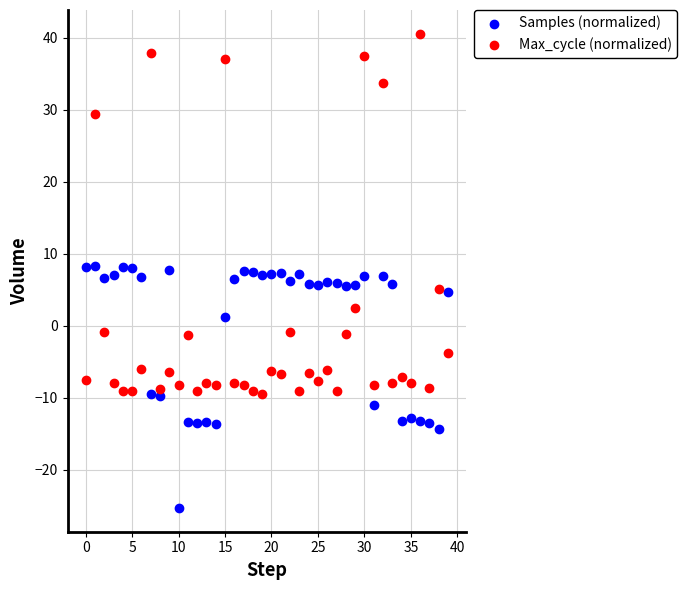

Which series contains the highest Y value?

Max_cycle (normalized)